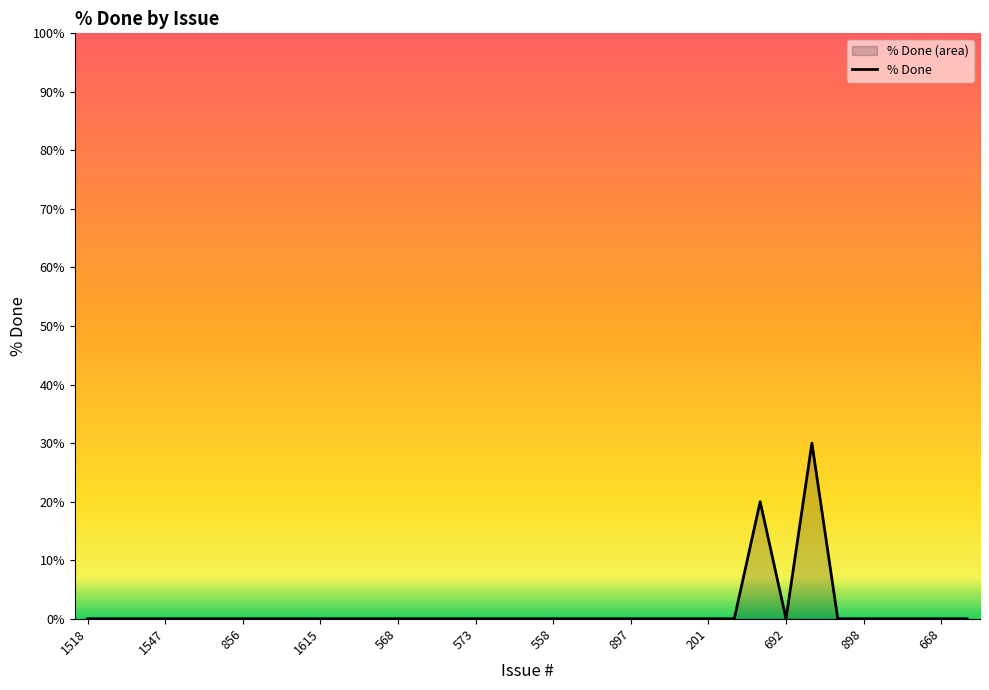

Is it true that the value at 19 is 0?

True